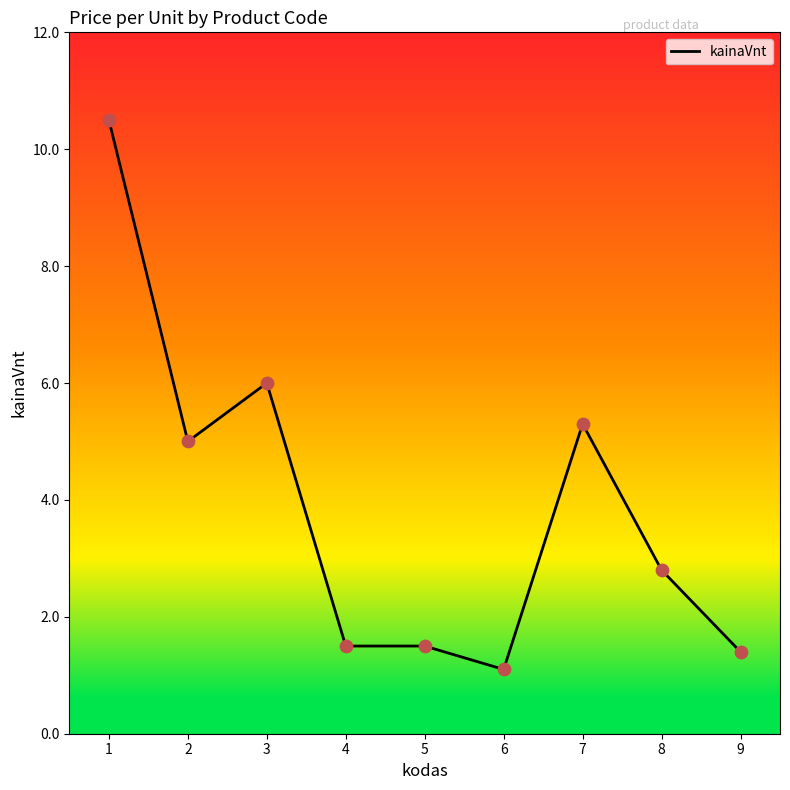

Which has a higher value, 3 or 9?

3